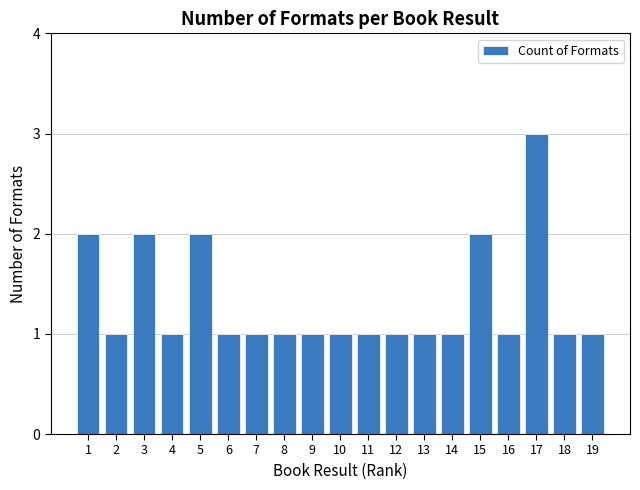

What is the smallest value displayed?

1